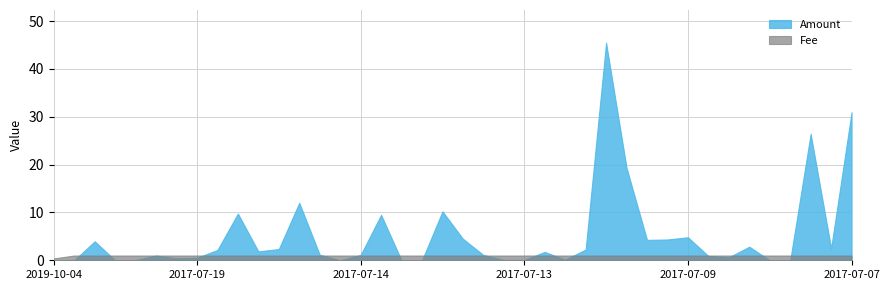

Which category has the lowest value across all series?

2017-07-17